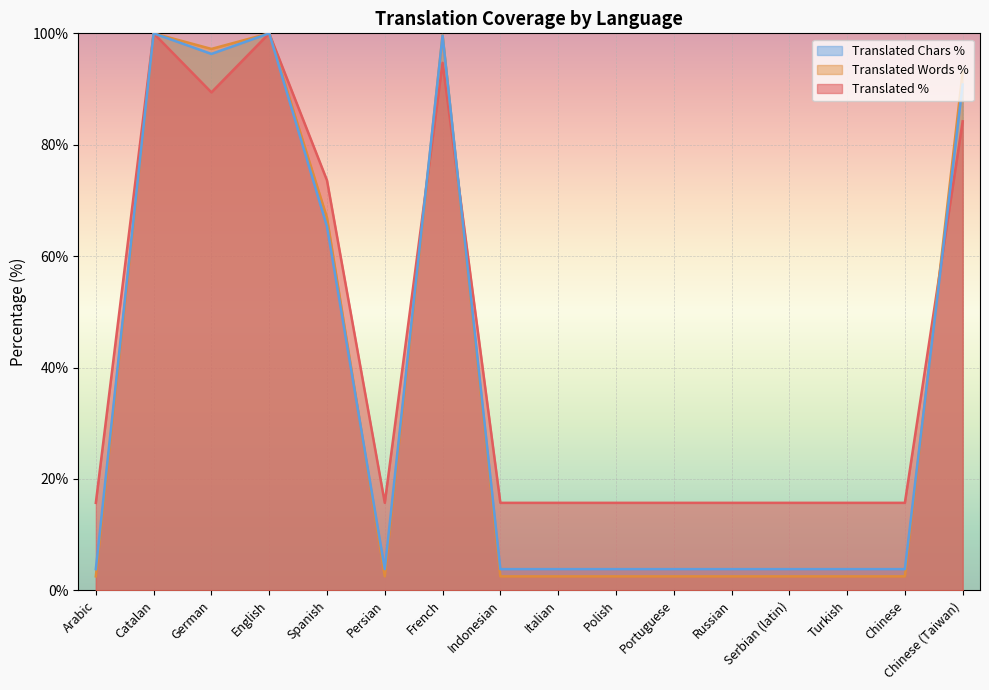

After their last crossing, which series has the higher values: Translated Chars % or Translated %?

Translated Chars %